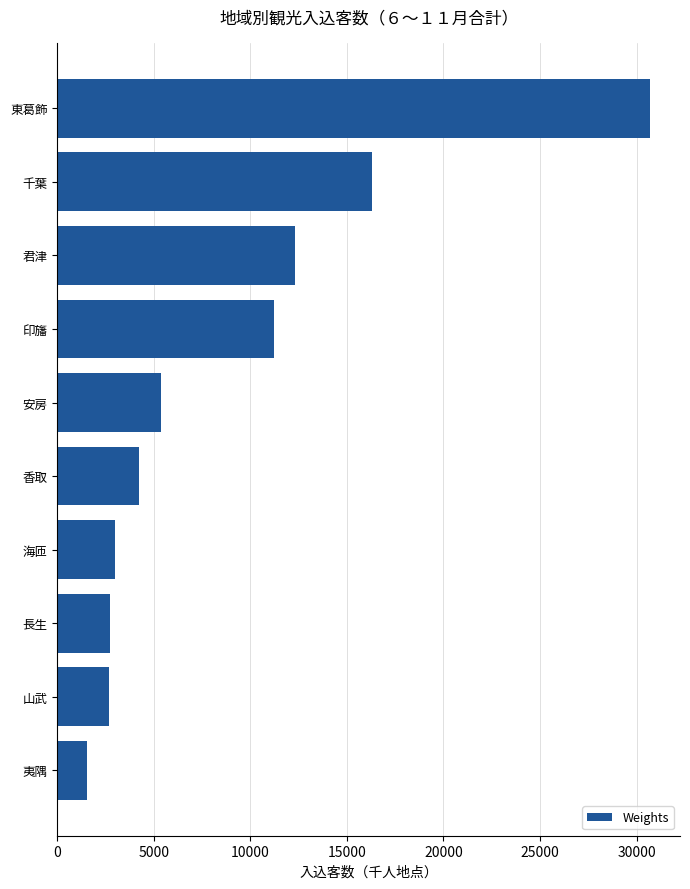

What is the value of the 10th bar from the top?

1532